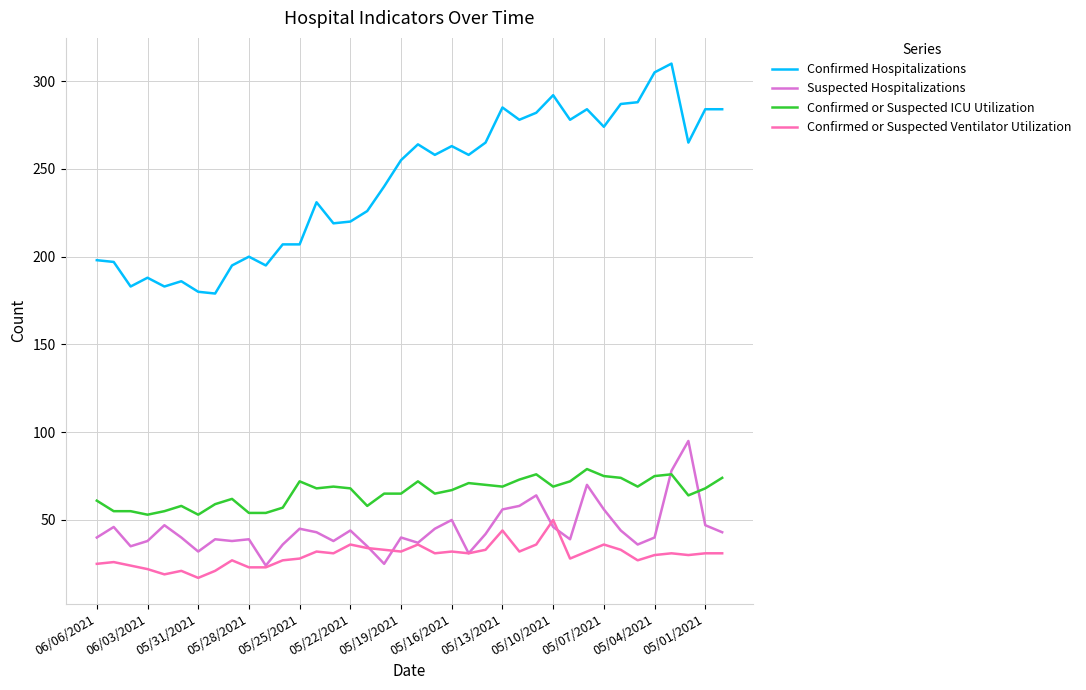

Rank the series by their maximum value, from lowest to highest.

Confirmed or Suspected Ventilator Utilization, Confirmed or Suspected ICU Utilization, Suspected Hospitalizations, Confirmed Hospitalizations